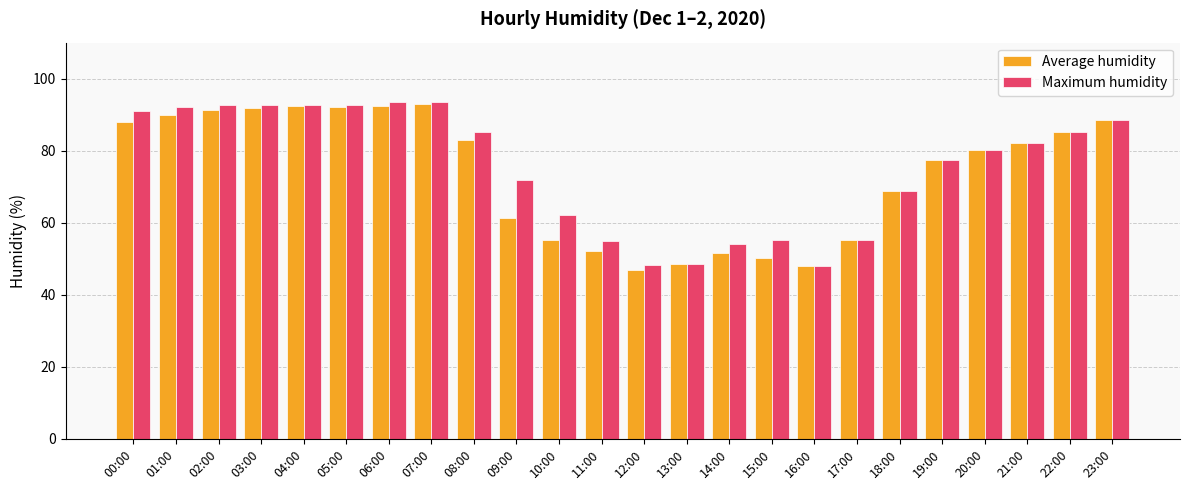

How many values in the Maximum humidity series exceed 82?

12